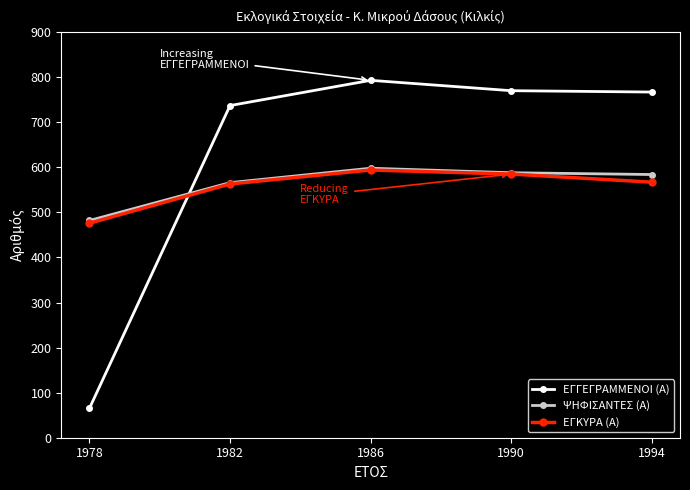

What is the minimum value shown in the chart?

65